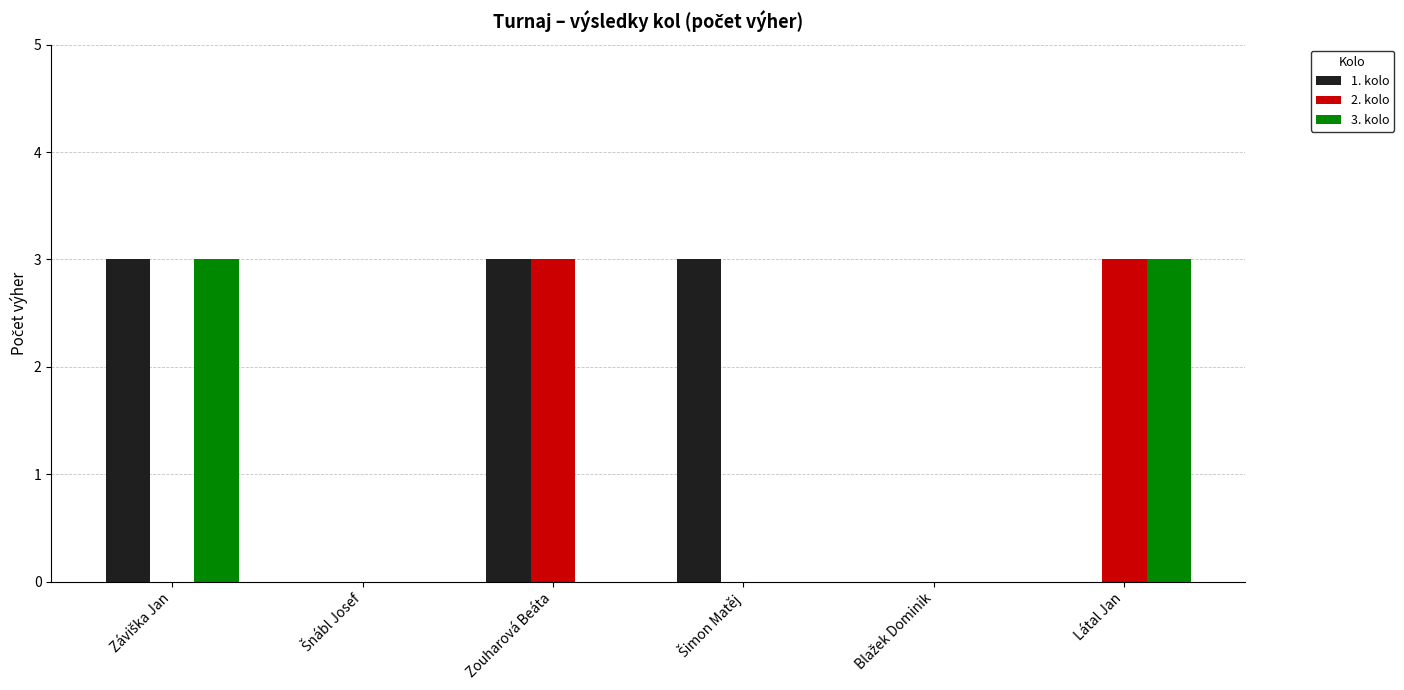

What is the maximum value shown in the chart?

3